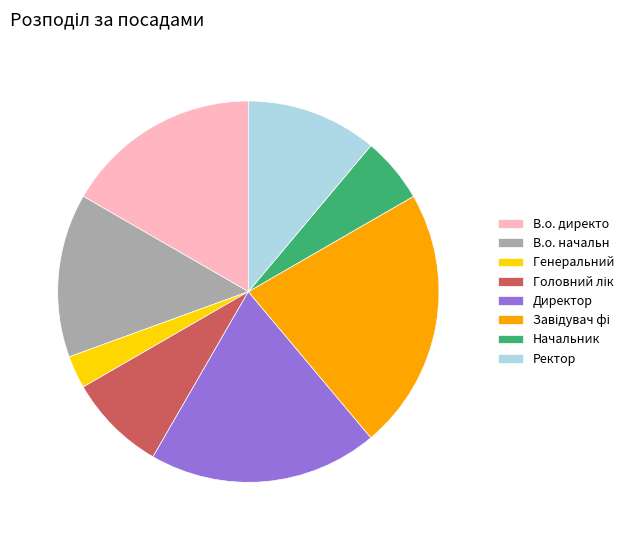

Is it true that Начальник is 19% of the pie?

False